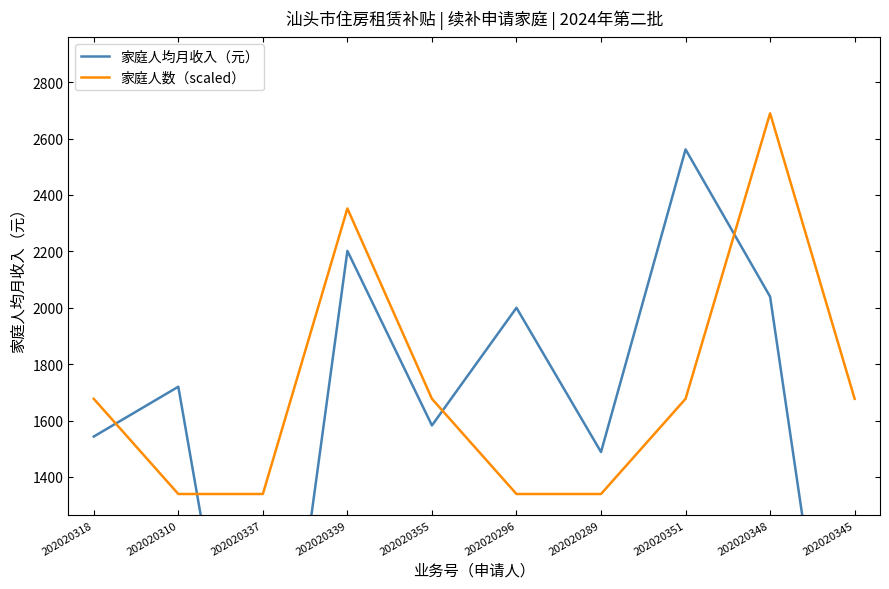

What is the difference between the maximum and minimum values in the 家庭人均月收入（元） series?

2561.7